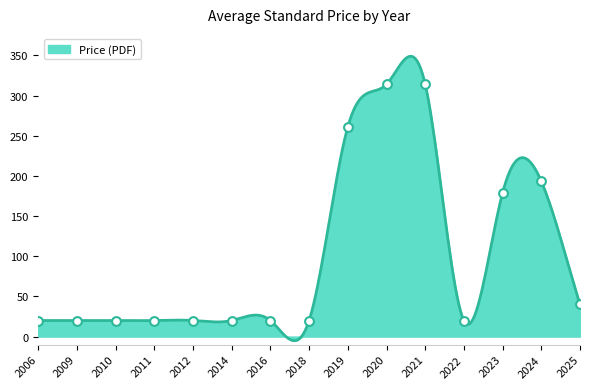

What is the maximum value for Price (PDF)?

348.9